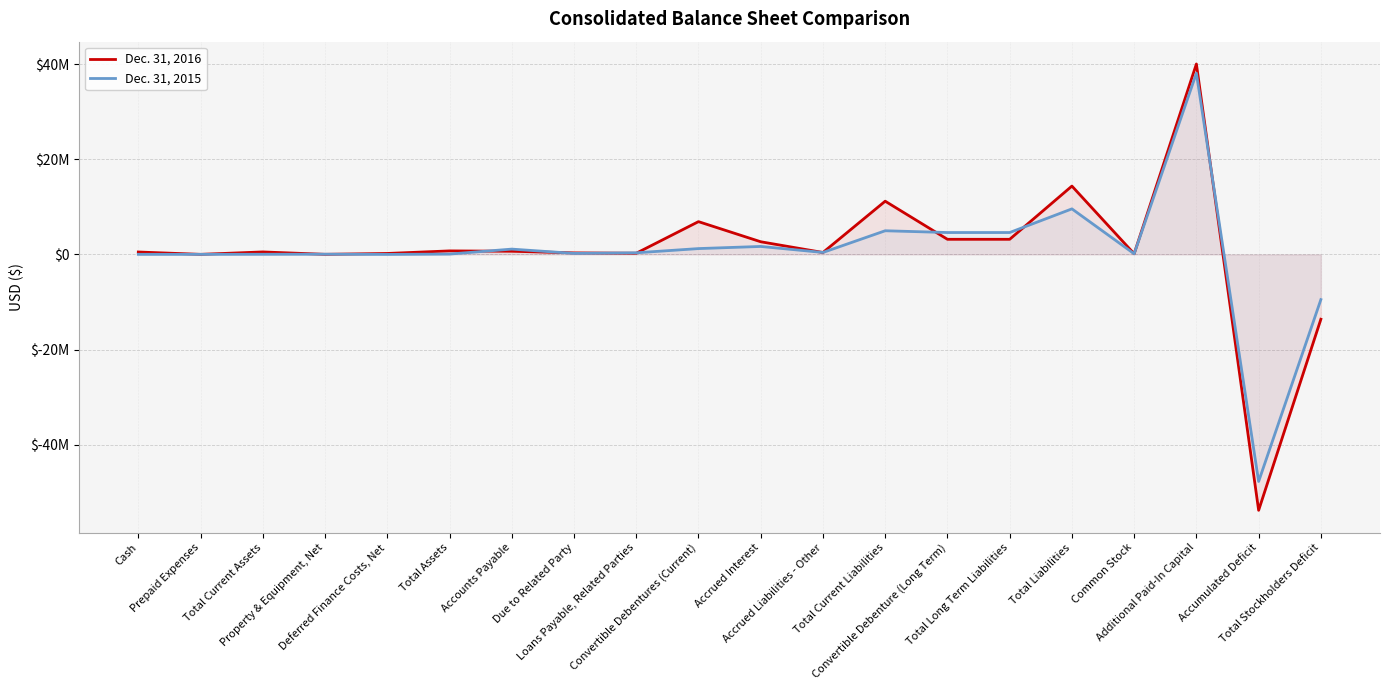

Does the chart display data point markers on the line(s)?

No